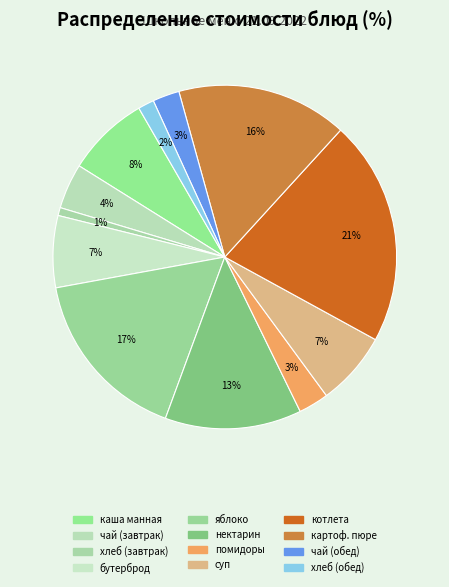

Rank the categories by value from lowest to highest.

хлеб пшеничный (завтрак), хлеб пшеничный (обед), чай с лимоном (обед), помидоры дольками, чай с лимоном (завтрак), бутерброд с маслом, суп с макаронными изделиями, каша манная, нектарин, картофельное пюре, яблоко, котлета мясная